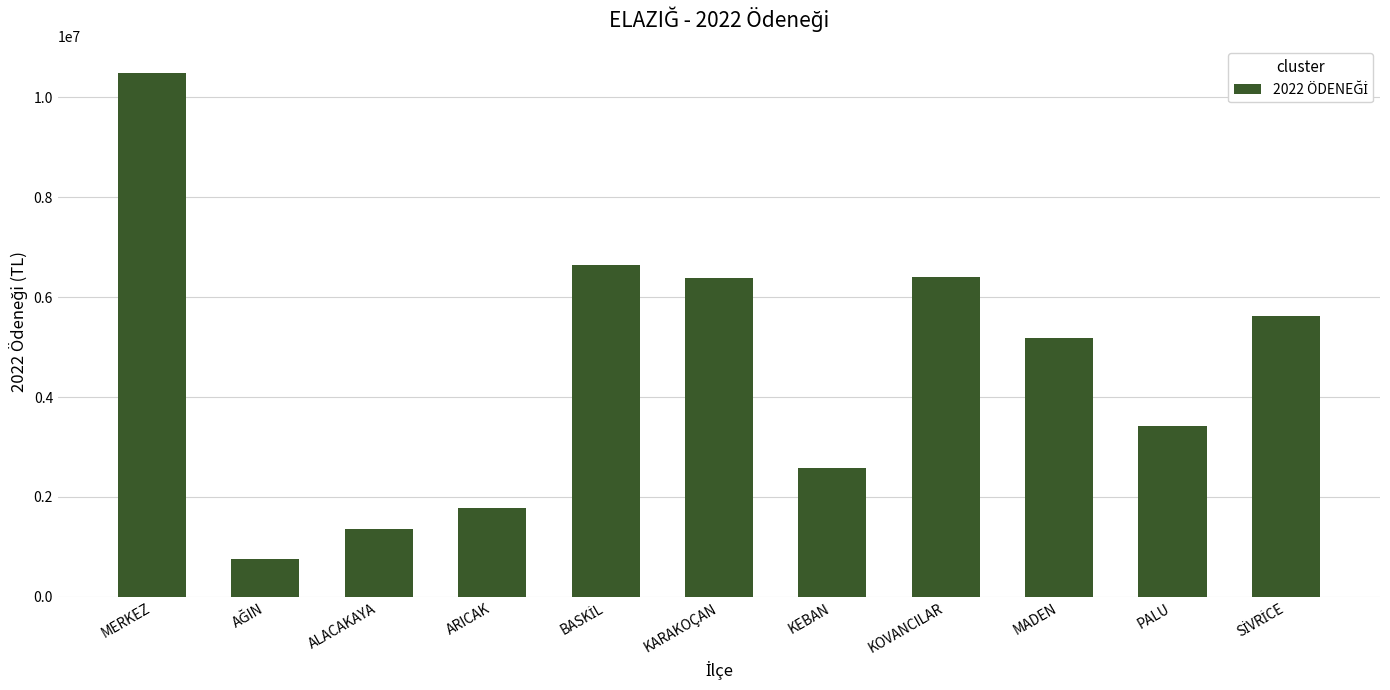

Is it true that the value at KOVANCILAR is 6409239?

True